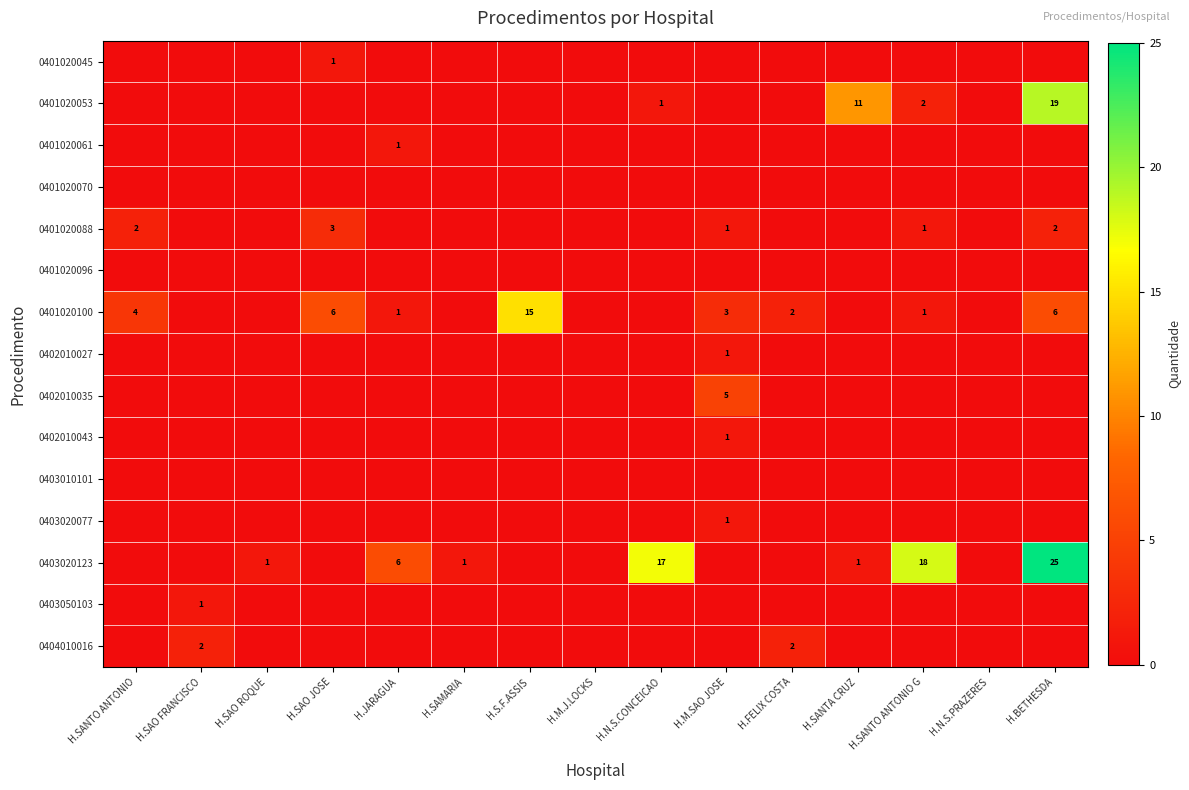

True or false: 0402010035 has a value of -2 at H.SANTA CRUZ.

False